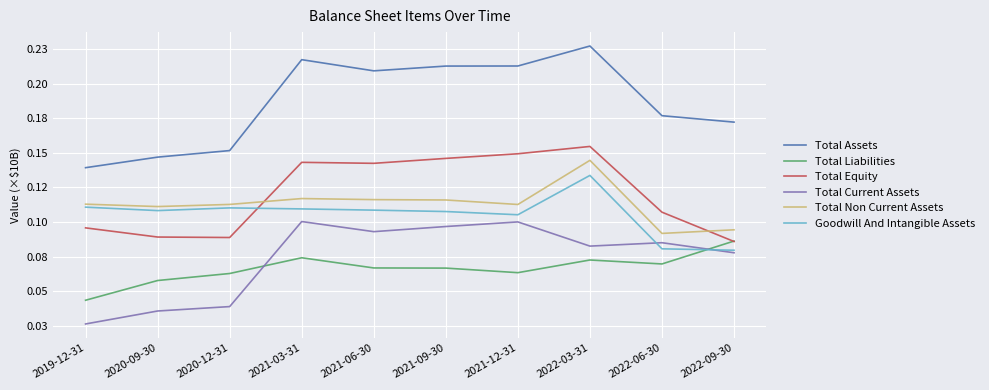

What is the label of the 3rd point from the right?

2022-03-31